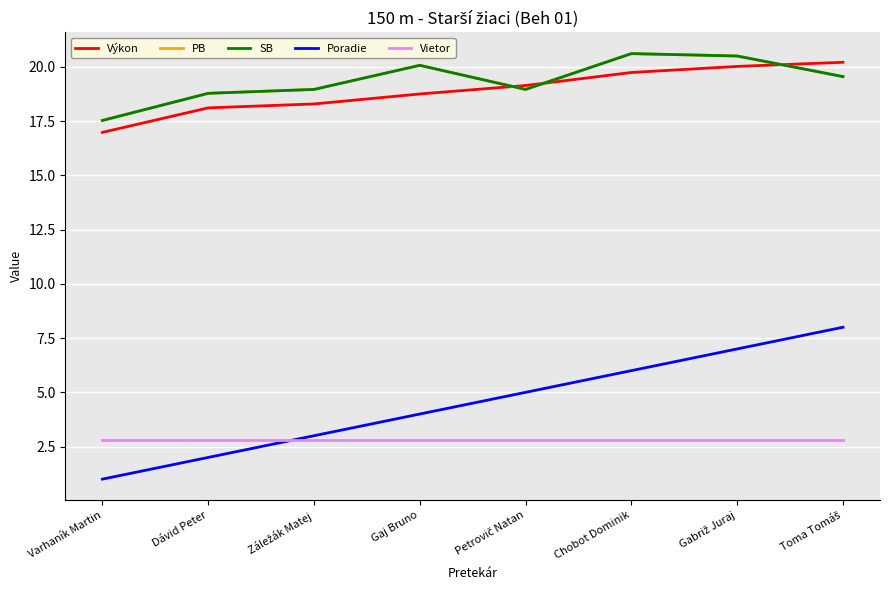

At which label is Vietor closest to 2?

Varhaník Martin